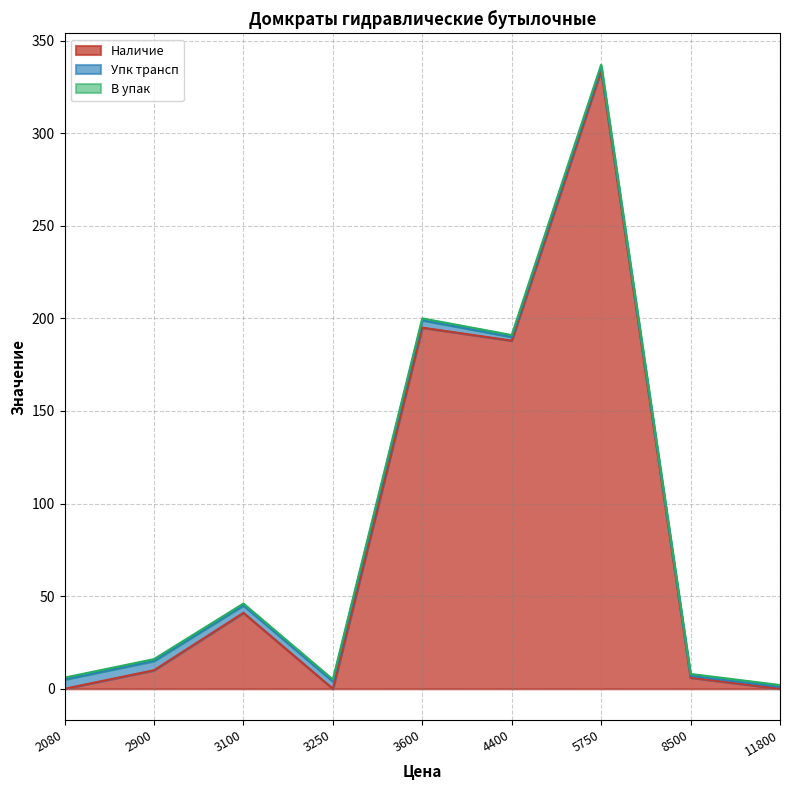

At 4400, list the series in order from largest to smallest.

Наличие, Упк трансп, В упак